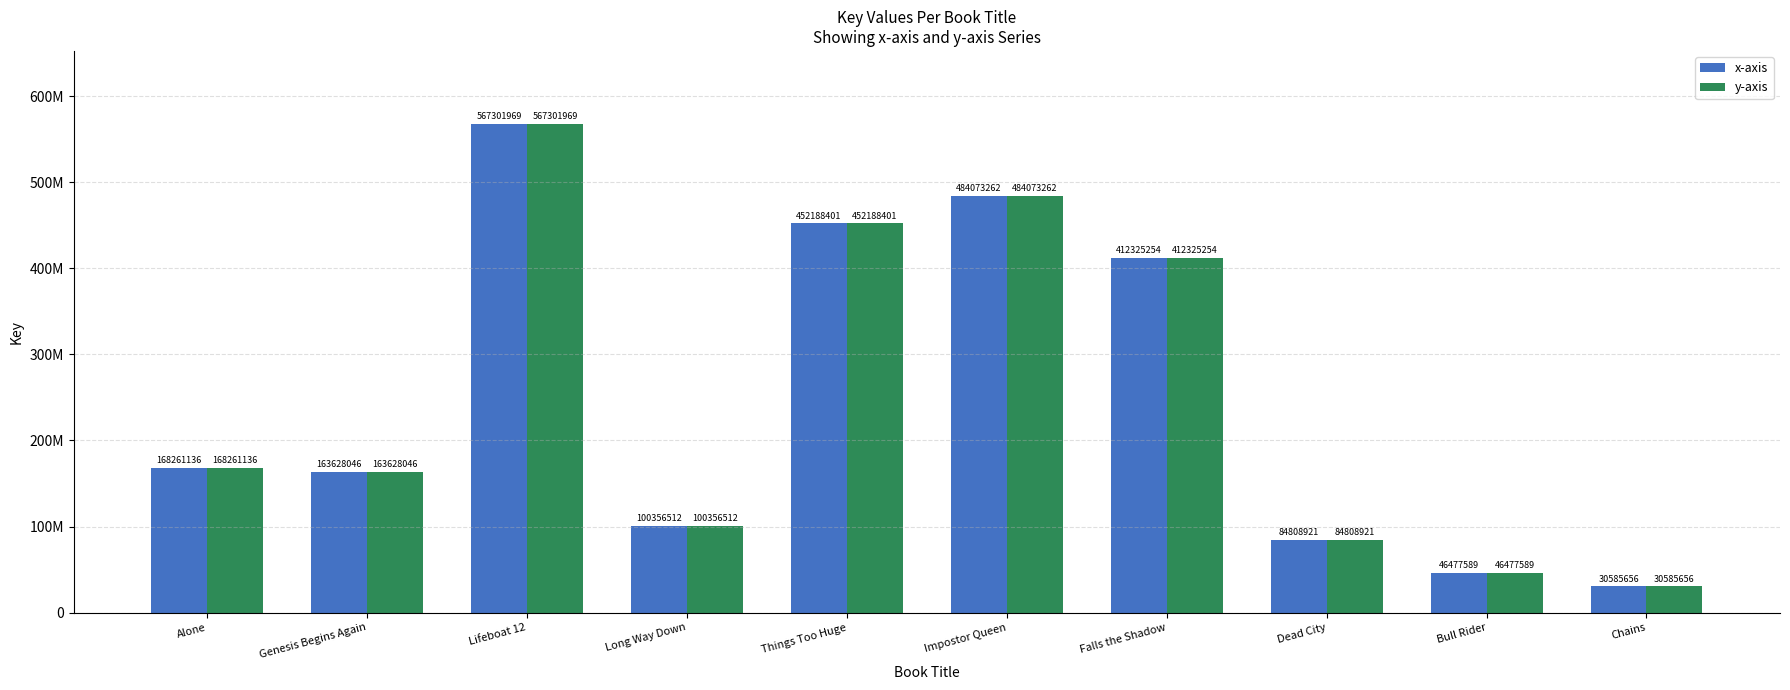

Where is x-axis nearest to the value 298943812?

Falls the Shadow